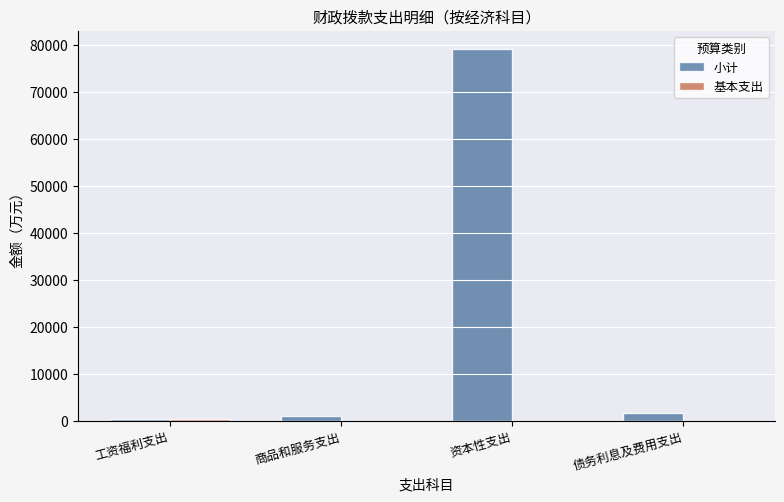

Which label corresponds to the largest value in the chart?

资本性支出